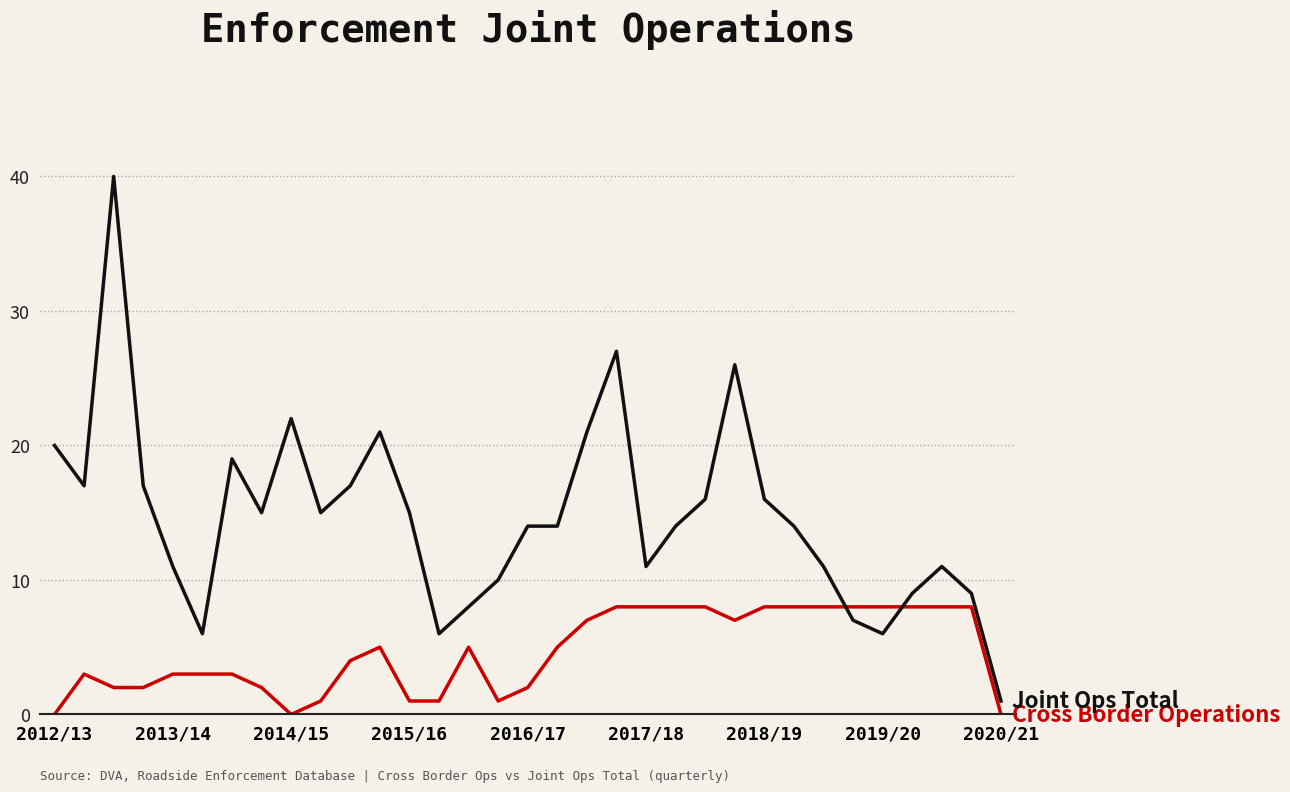

What is the greatest value displayed?

40